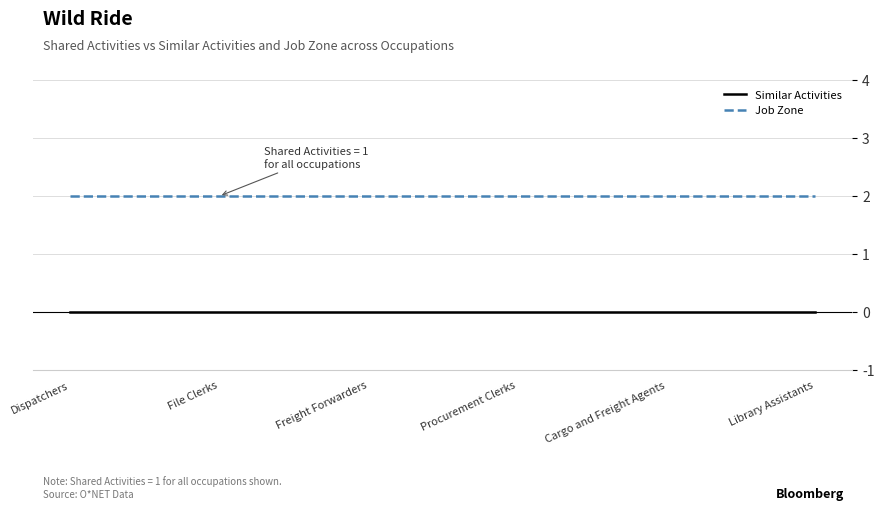

What position from the left is File Clerks?

2